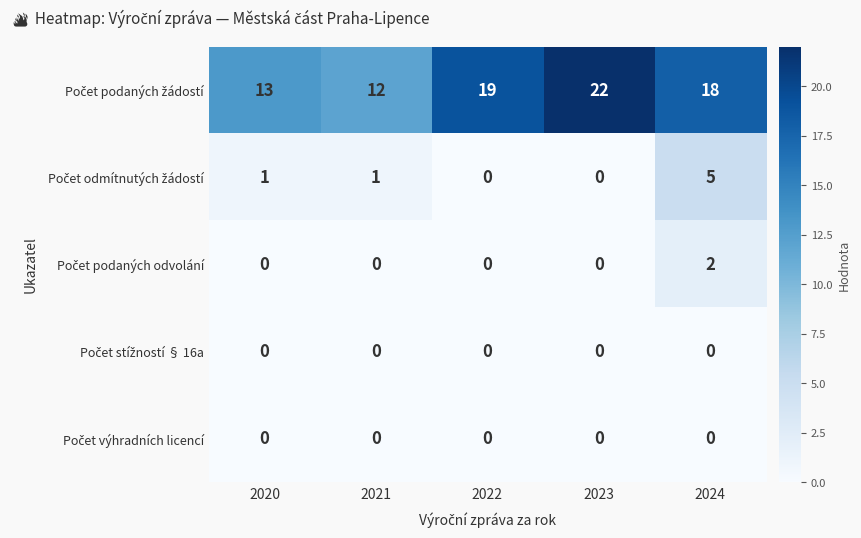

Count the number of categories in the chart.

5